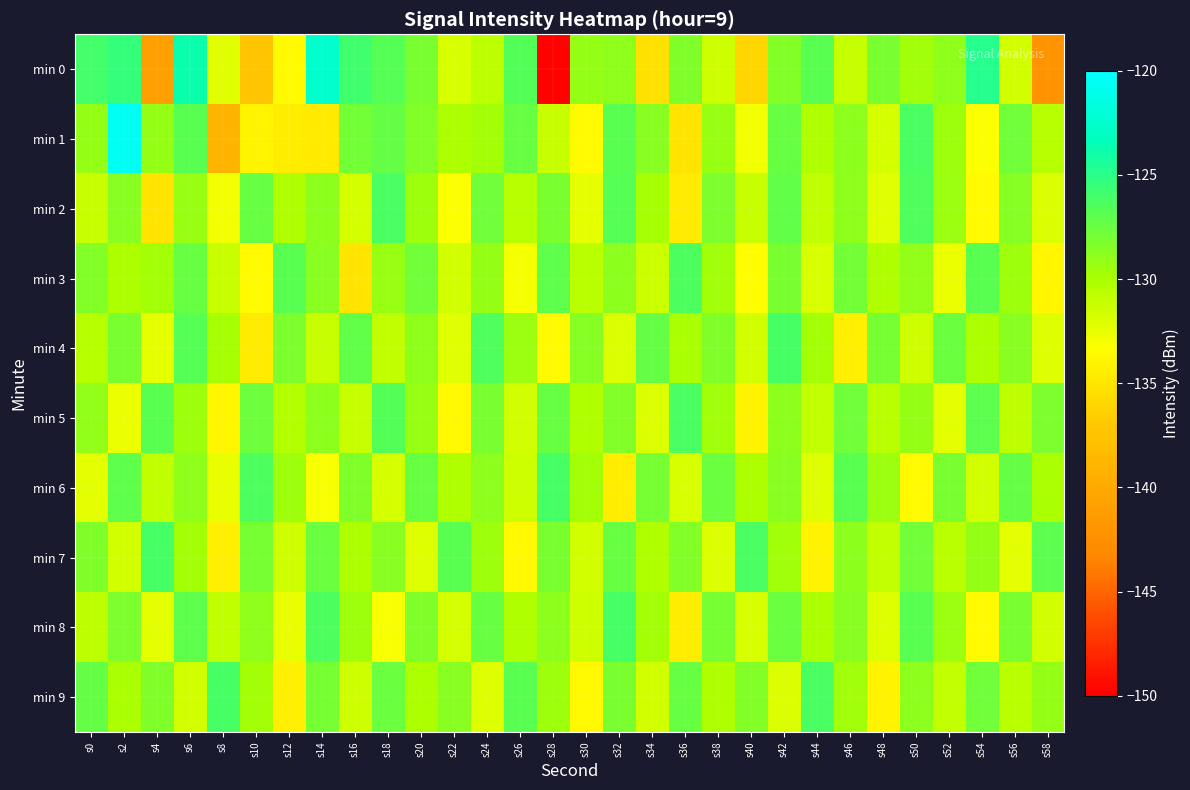

Which series has the widest spread of values?

min 0